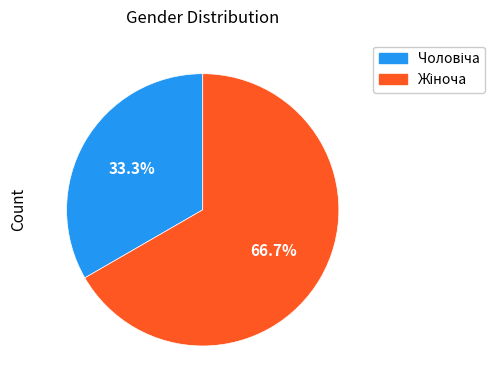

Is there a majority slice in this chart?

Yes